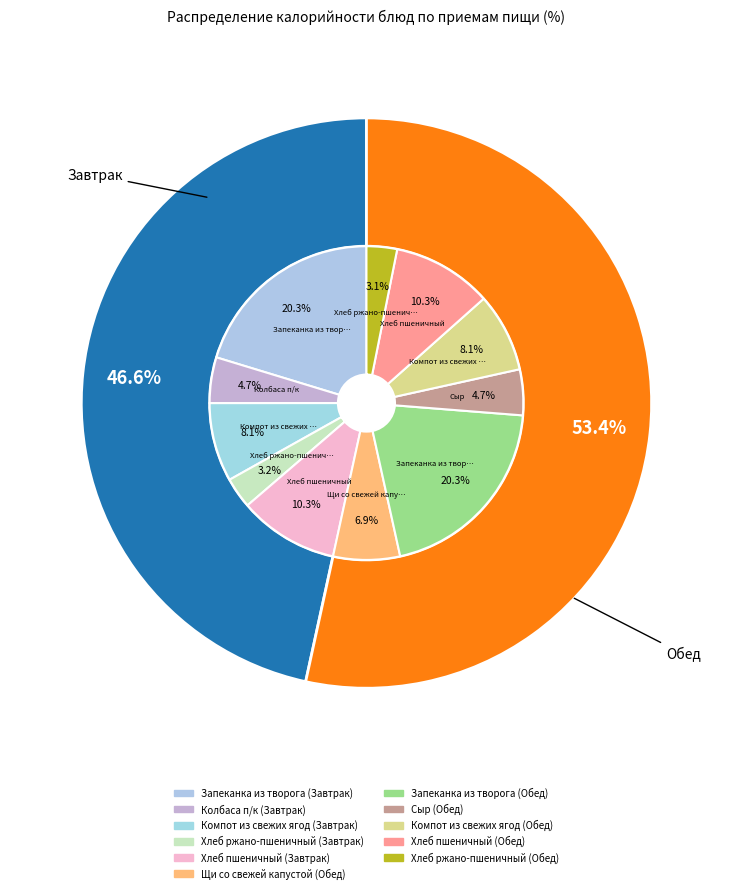

What is the largest slice in the pie chart?

Запеканка из творога (Завтрак)